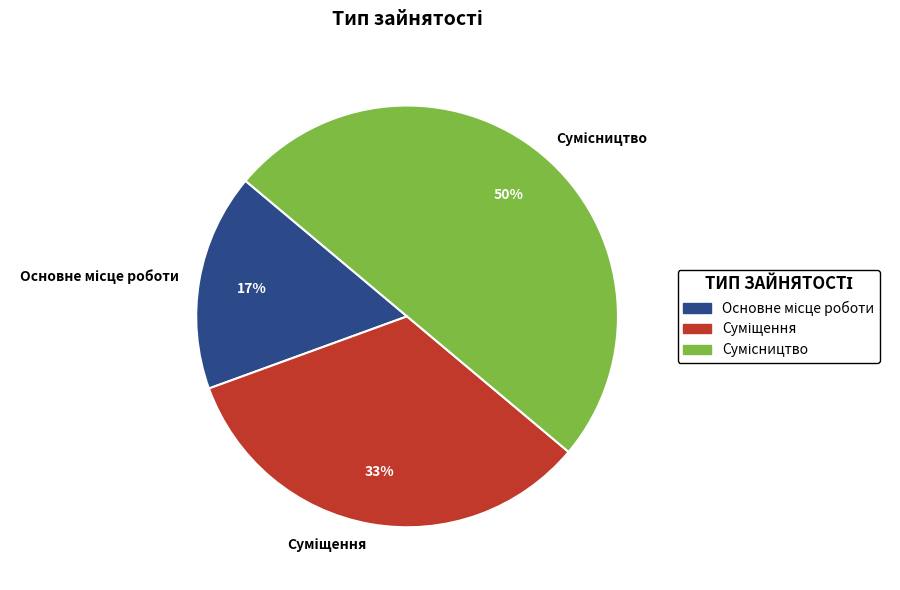

To the nearest percent, what is the average slice percentage?

33%